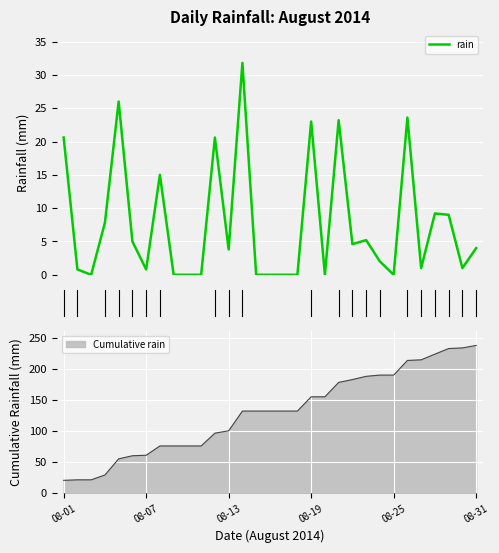

What is the highest value of the rain series?

31.8